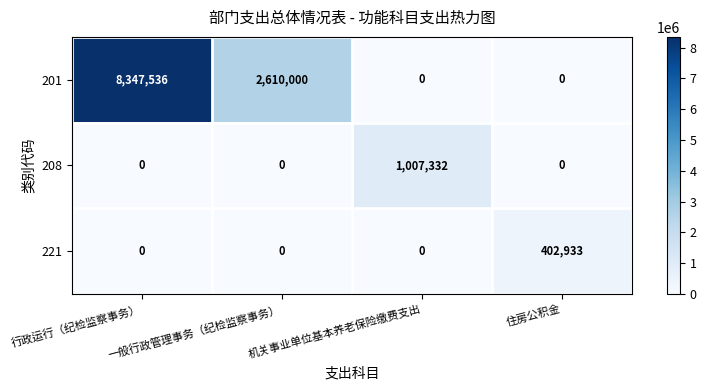

At which category is the sum across all series the highest?

行政运行（纪检监察事务）